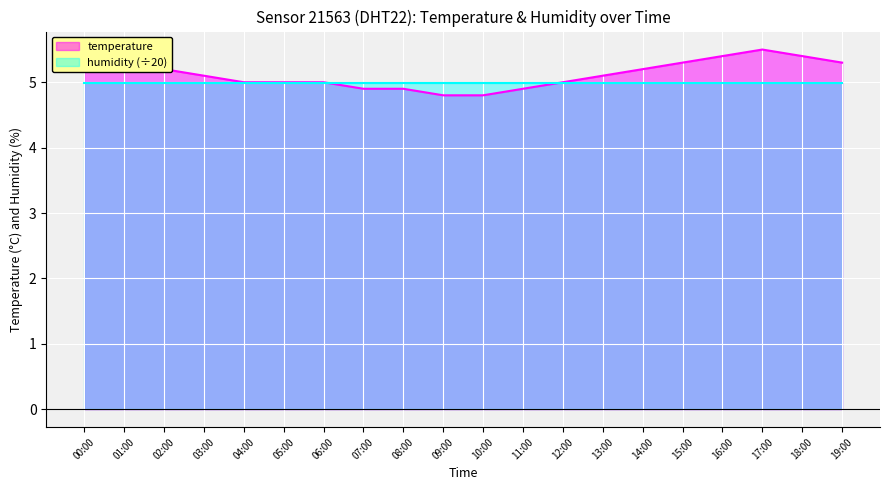

What is the greatest value displayed?

5.5